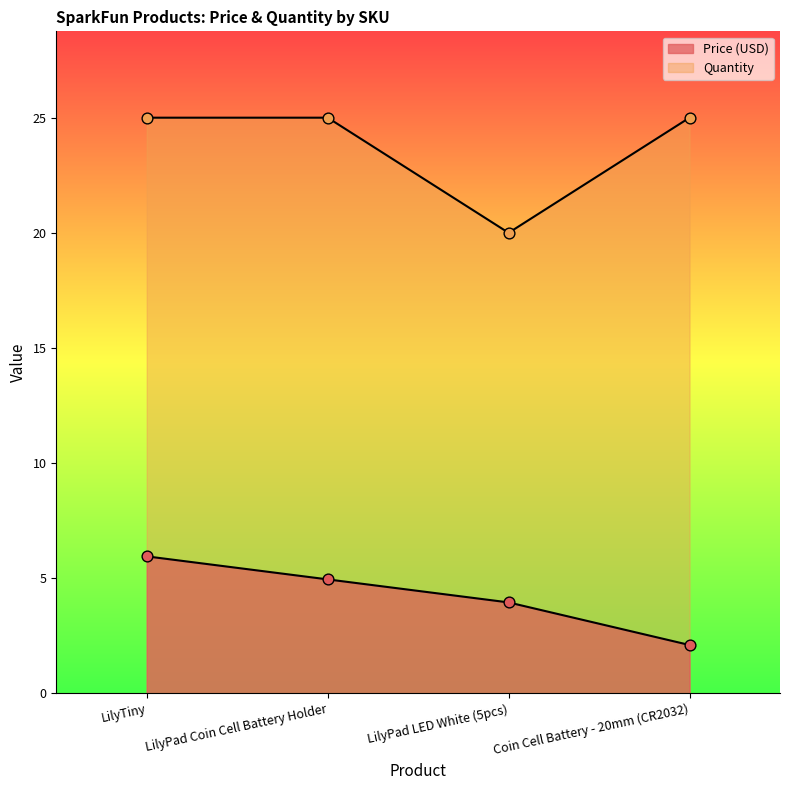

What is the total value across all series at LilyPad Coin Cell Battery Holder?

29.9